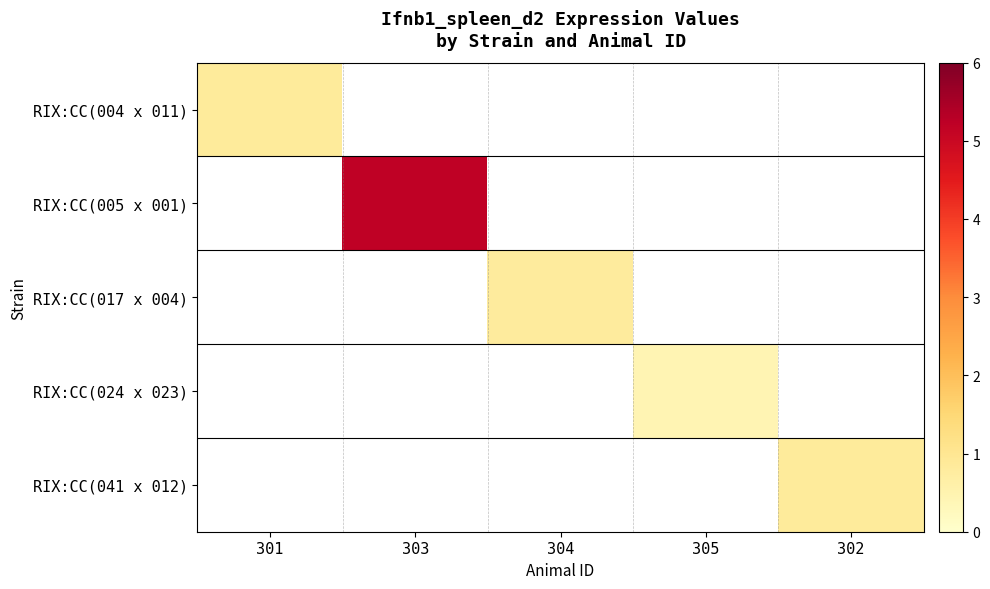

At which label is RIX:CC(004 x 011) closest to 0?

301